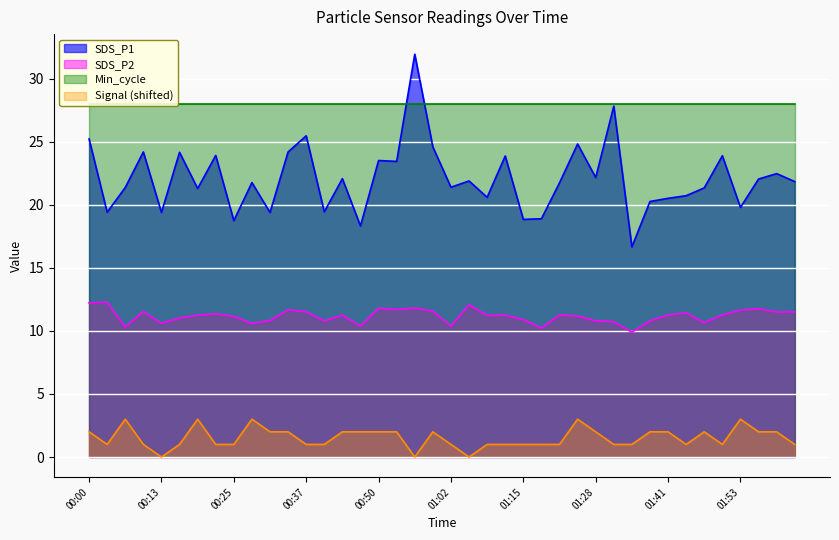

Count the Signal values in the range 1 to 2.

32